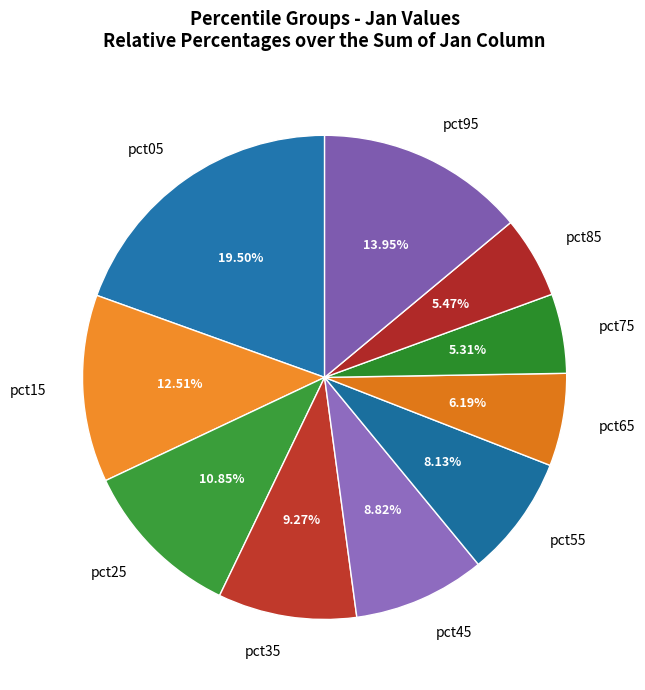

Is there any slice that represents more than half of the pie?

No